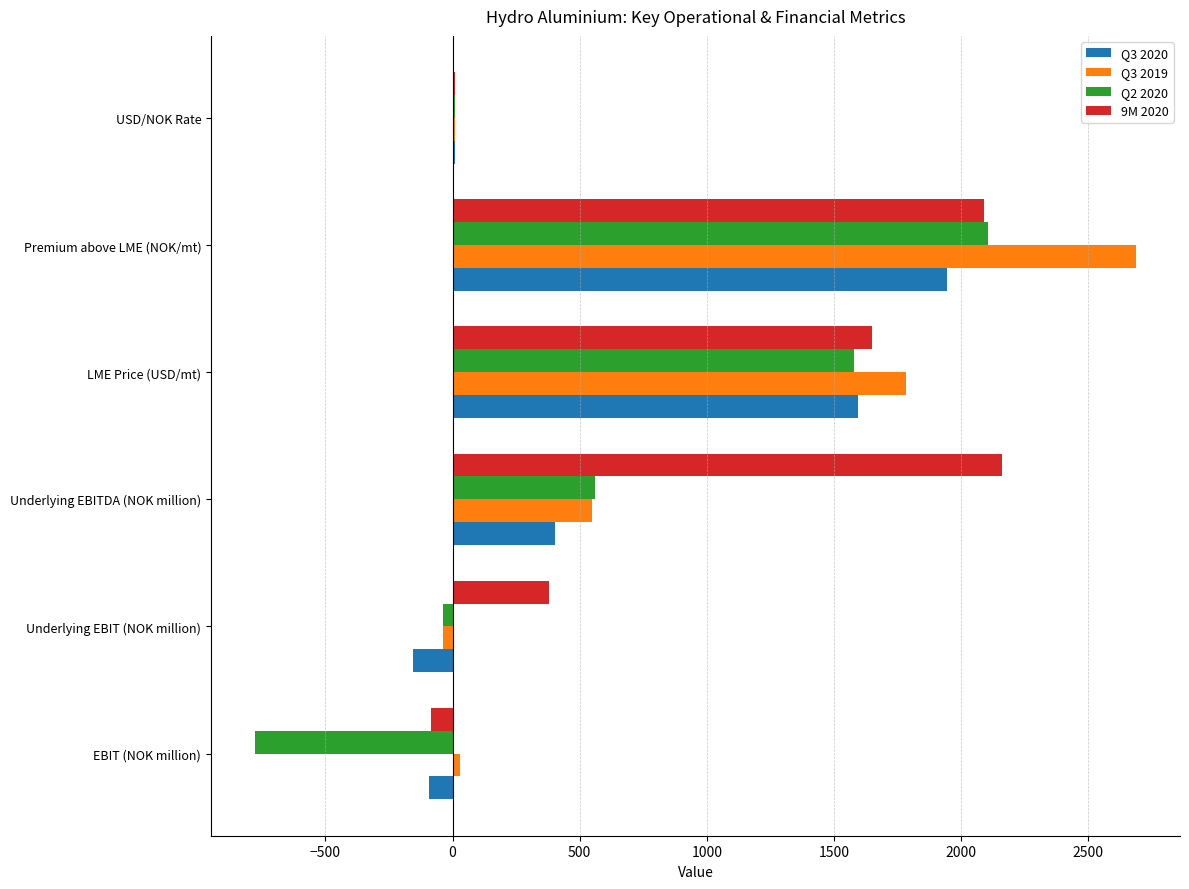

The value of Q2 2020 at LME Price (USD/mt) is 524.6. True or false?

False